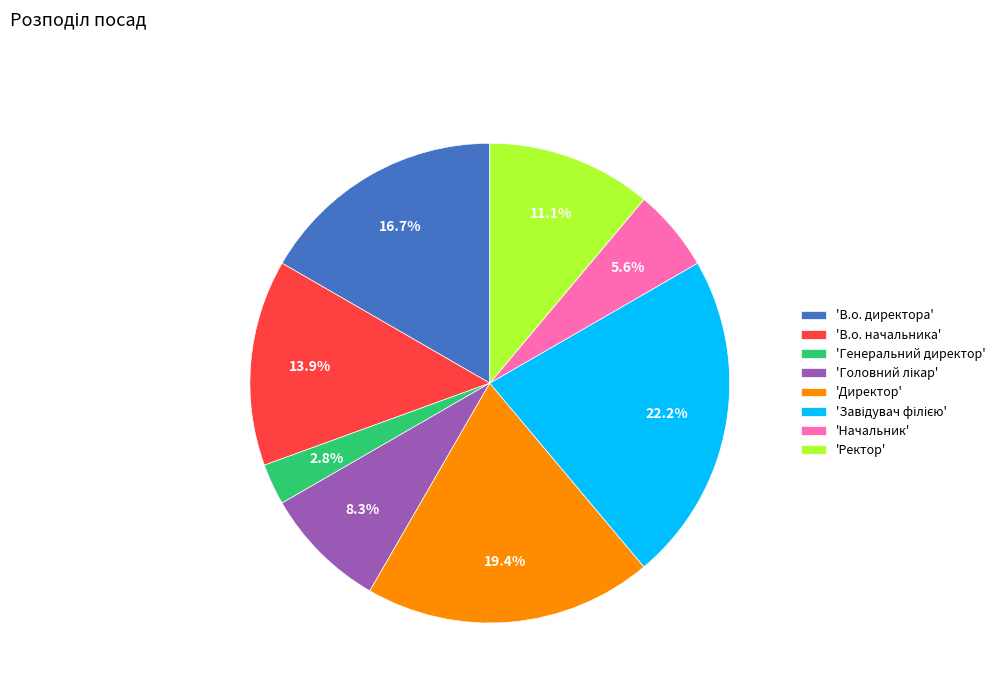

Which category has the smallest portion of the pie?

'Генеральний директор'